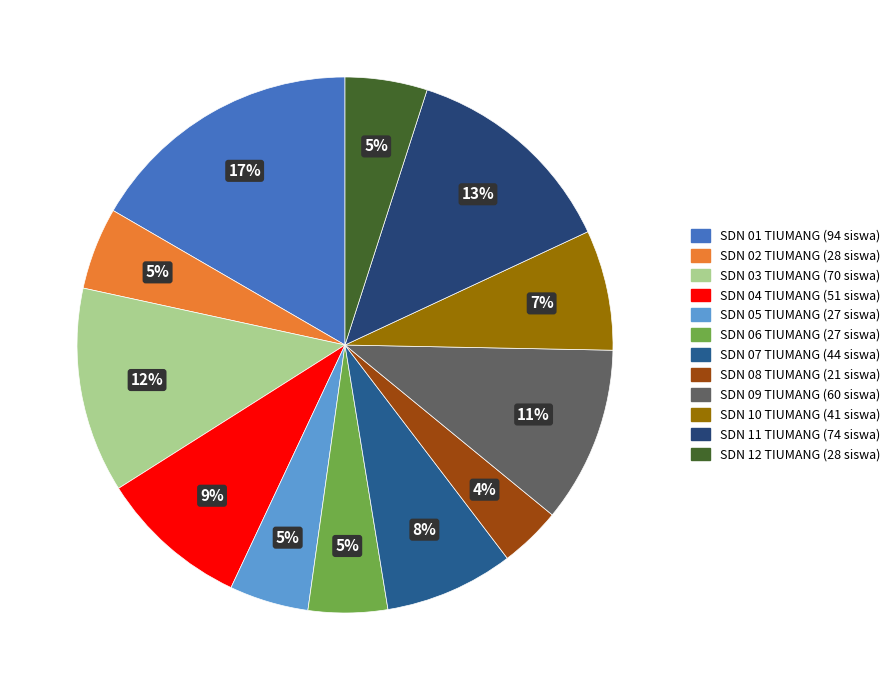

Is there any slice that represents more than half of the pie?

No